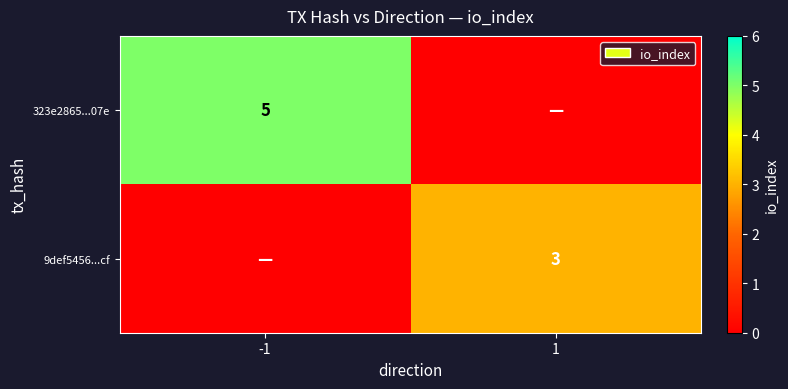

Is it true that 9def5456...cf equals 2 at 1?

False